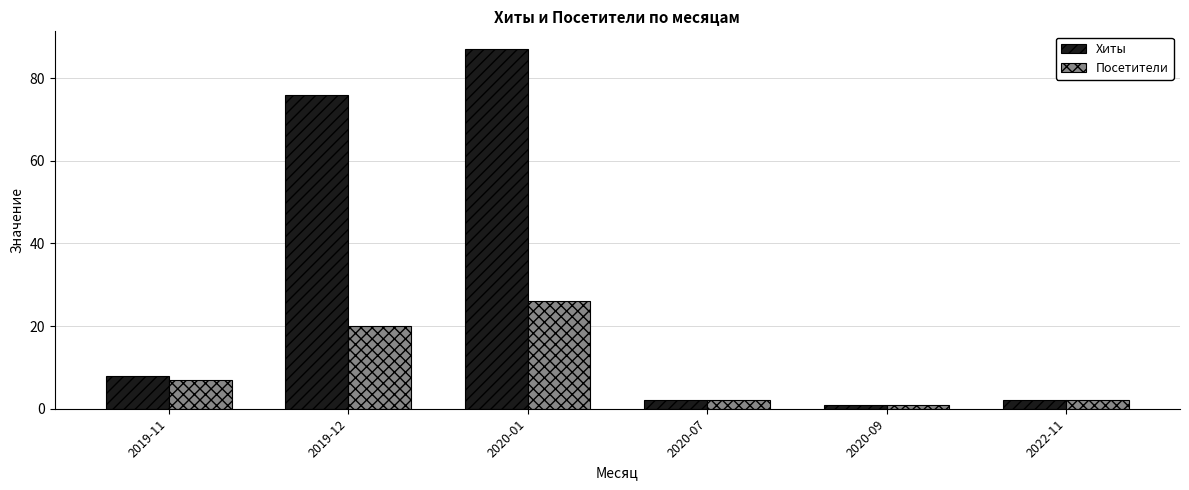

What is the difference between the second highest and minimum values in the Посетители series?

19